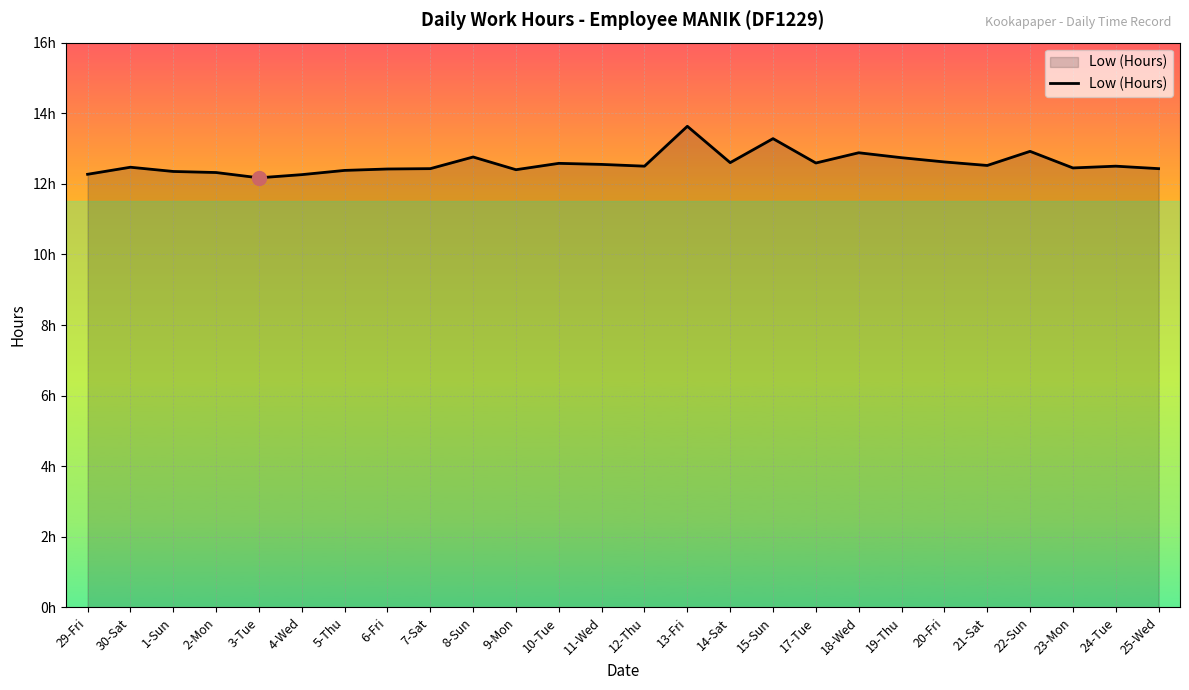

Reading left to right, transcribe all the data shown in this chart.

29-Fri=12.3	30-Sat=12.5	1-Sun=12.3	2-Mon=12.3	3-Tue=12.2	4-Wed=12.3	5-Thu=12.4	6-Fri=12.4	7-Sat=12.4	8-Sun=12.8	9-Mon=12.4	10-Tue=12.6	11-Wed=12.6	12-Thu=12.5	13-Fri=13.6	14-Sat=12.6	15-Sun=13.3	17-Tue=12.6	18-Wed=12.9	19-Thu=12.7	20-Fri=12.6	21-Sat=12.5	22-Sun=12.9	23-Mon=12.4	24-Tue=12.5	25-Wed=12.4